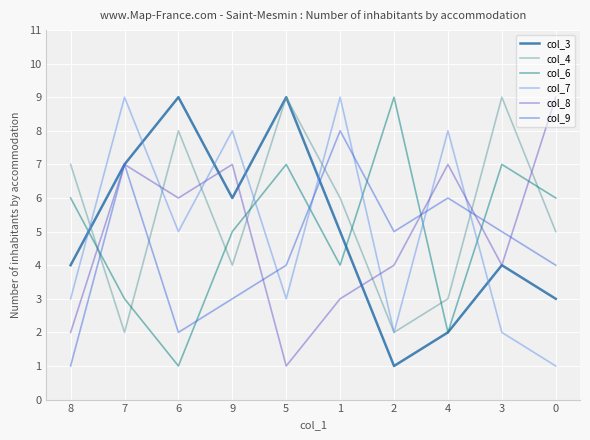

What is the maximum value shown in the chart?

9